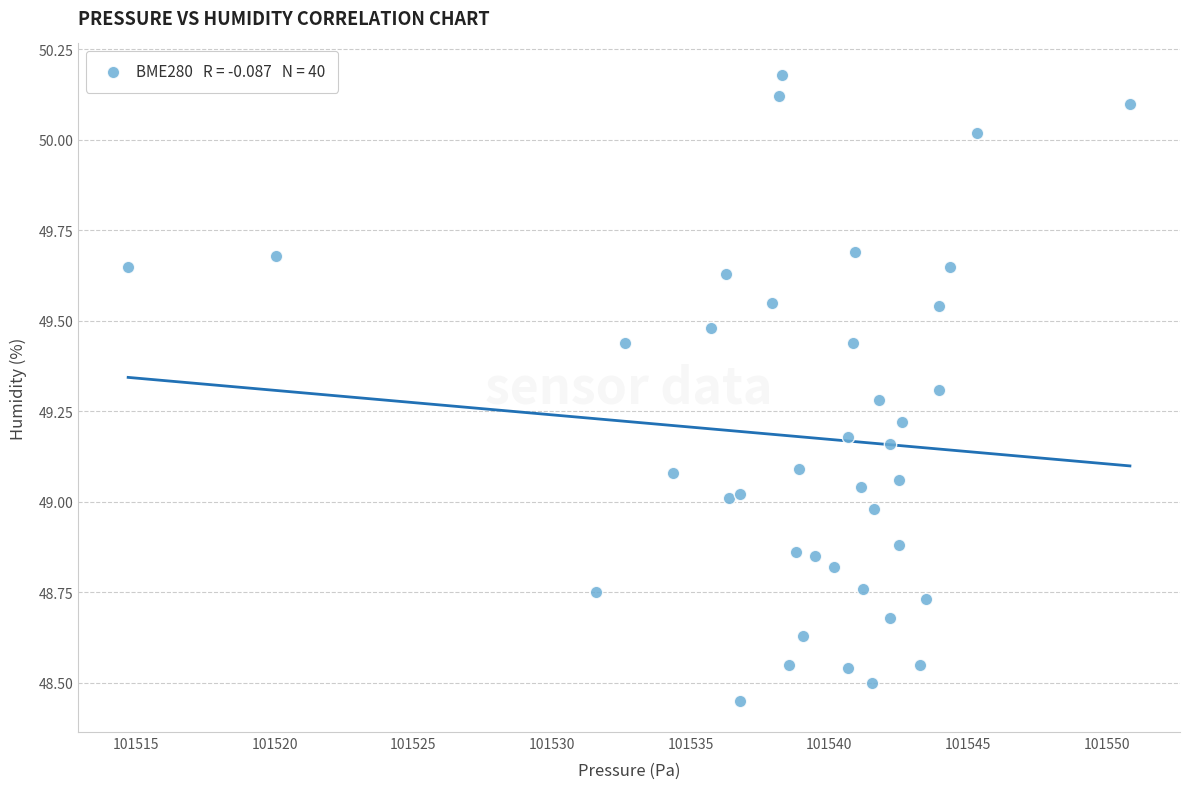

What is the range of Y values (max minus min)?

1.7